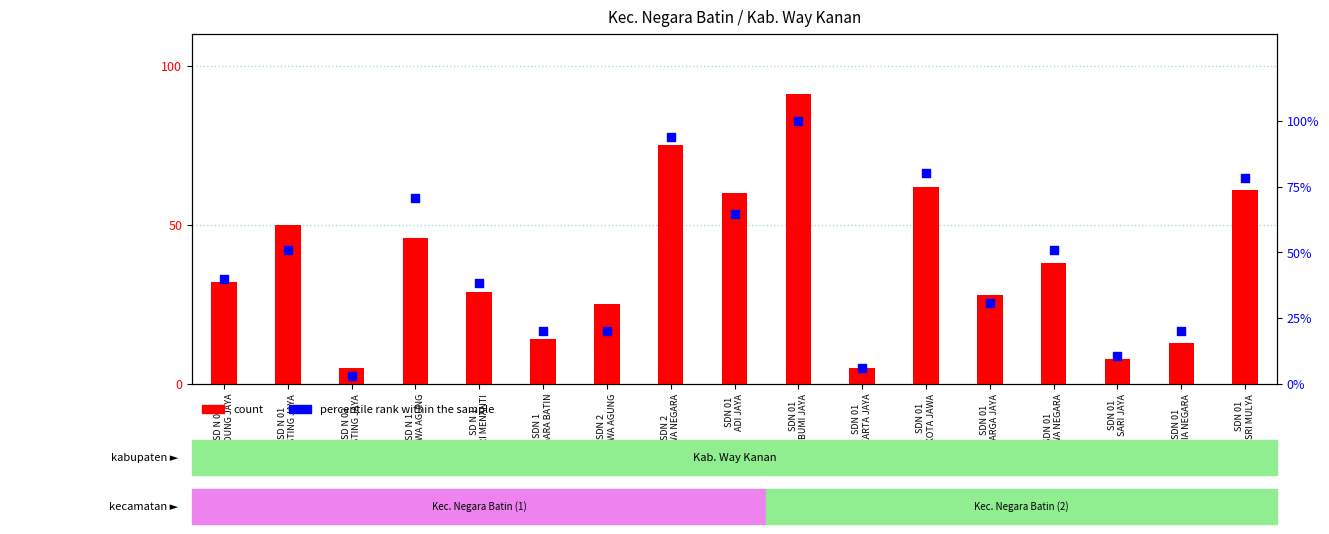

Which series contains the highest Y value?

percentile rank within the sample